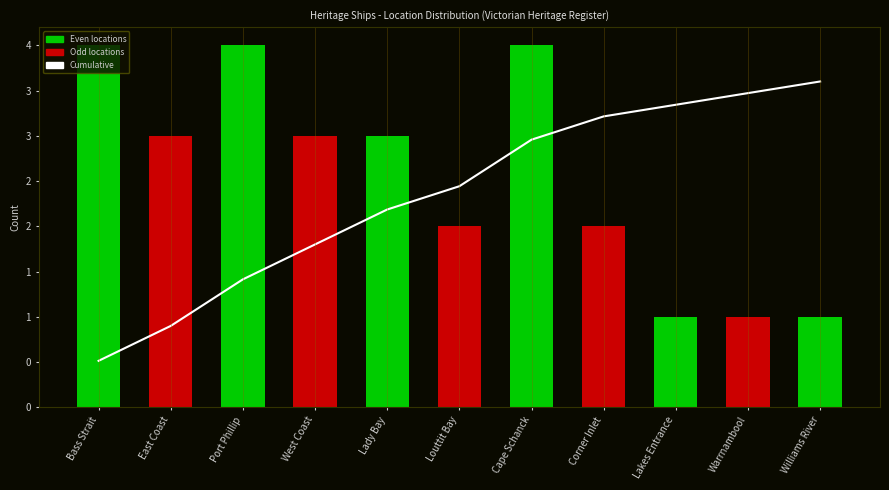

What is the spread (max minus min) of values at Lady Bay?

0.8